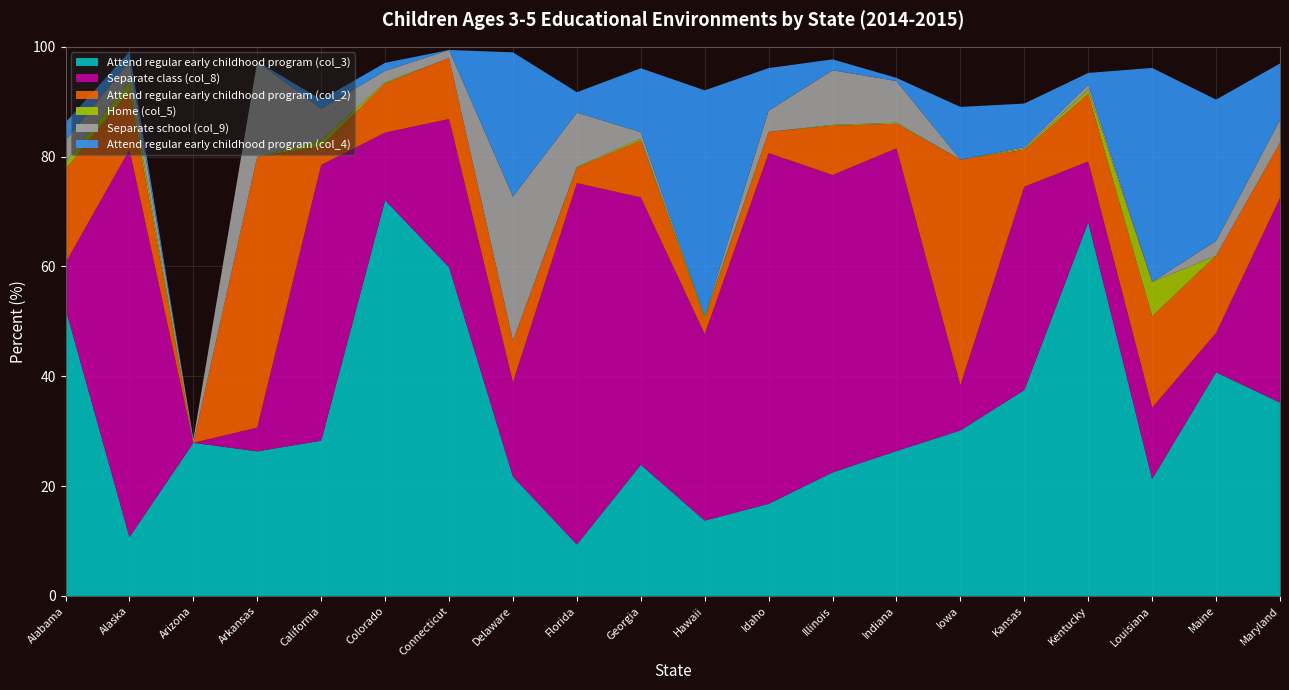

Reading left to right, what are all the values shown in this chart?

Attend regular early childhood program (col_3): 52.3	10.7	27.9	26.3	28.3	72.1	59.9	21.7	9.4	23.9	13.7	16.8	22.5	26.4	30.1	37.5	68.0	21.3	40.7	35.2
Separate class (col_8): 8.3	70.5	0.0	4.3	50.2	12.3	27.0	17.2	65.8	48.7	33.9	63.9	54.2	55.1	8.2	37.0	11.1	13.0	7.2	37.2
Attend regular early childhood program (col_2): 17.0	10.7	0.0	49.3	3.4	9.0	11.1	7.6	2.8	10.3	2.9	3.9	9.0	4.5	41.1	6.7	12.3	16.6	14.1	10.1
Home (col_5): 1.2	1.8	0.0	0.0	1.1	0.2	0.0	0.0	0.1	0.4	0.4	0.0	0.1	0.2	0.0	0.2	0.8	6.3	0.0	0.0
Separate school (col_9): 4.1	3.6	0.7	17.3	5.7	2.1	1.5	26.3	9.9	1.2	0.0	3.9	9.9	7.6	0.0	0.2	0.9	0.0	2.7	4.2
Attend regular early childhood program (col_4): 3.2	1.8	0.0	0.0	1.7	1.5	0.0	26.3	3.7	11.6	41.2	7.7	2.0	0.6	9.6	7.9	2.1	39.0	25.7	10.3